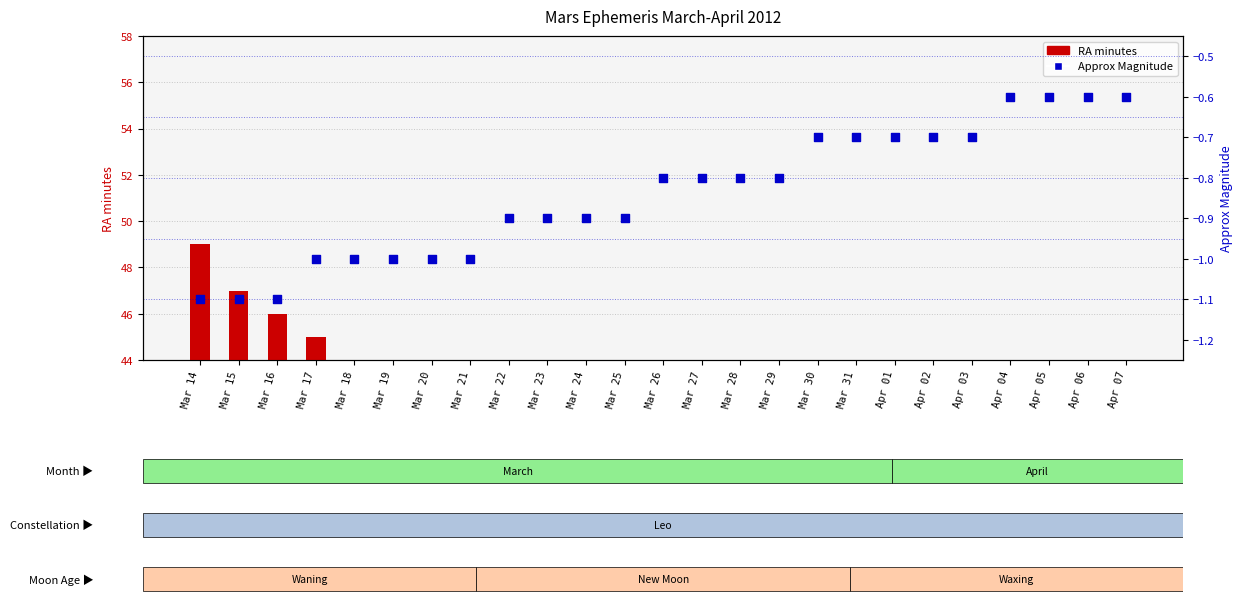

Is the value of RA minutes at Apr 04 greater than the value of Approx Mag at Mar 24?

Yes